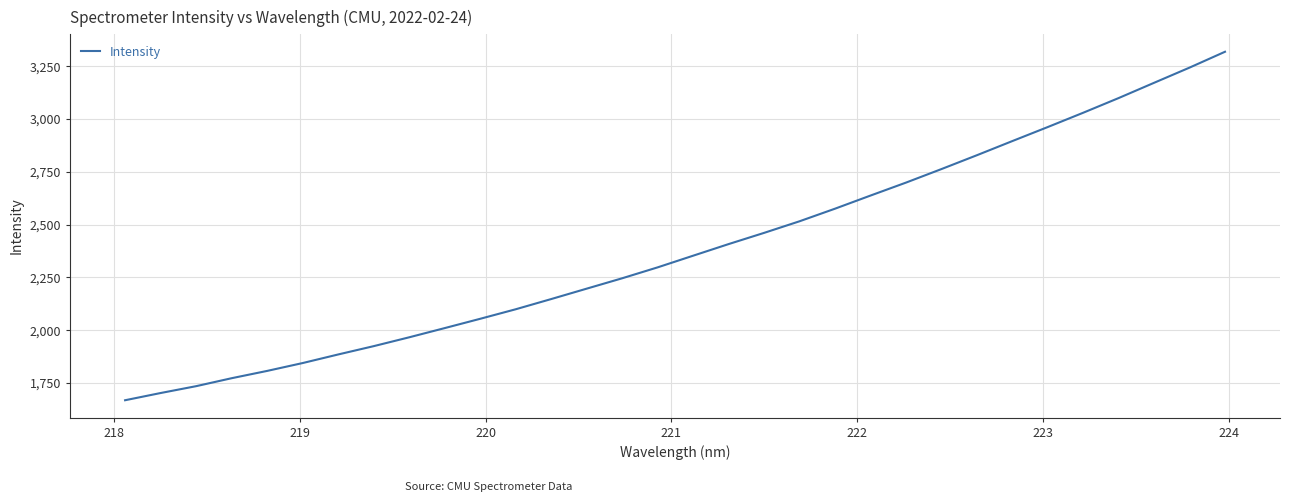

What is the greatest value displayed?

3318.8